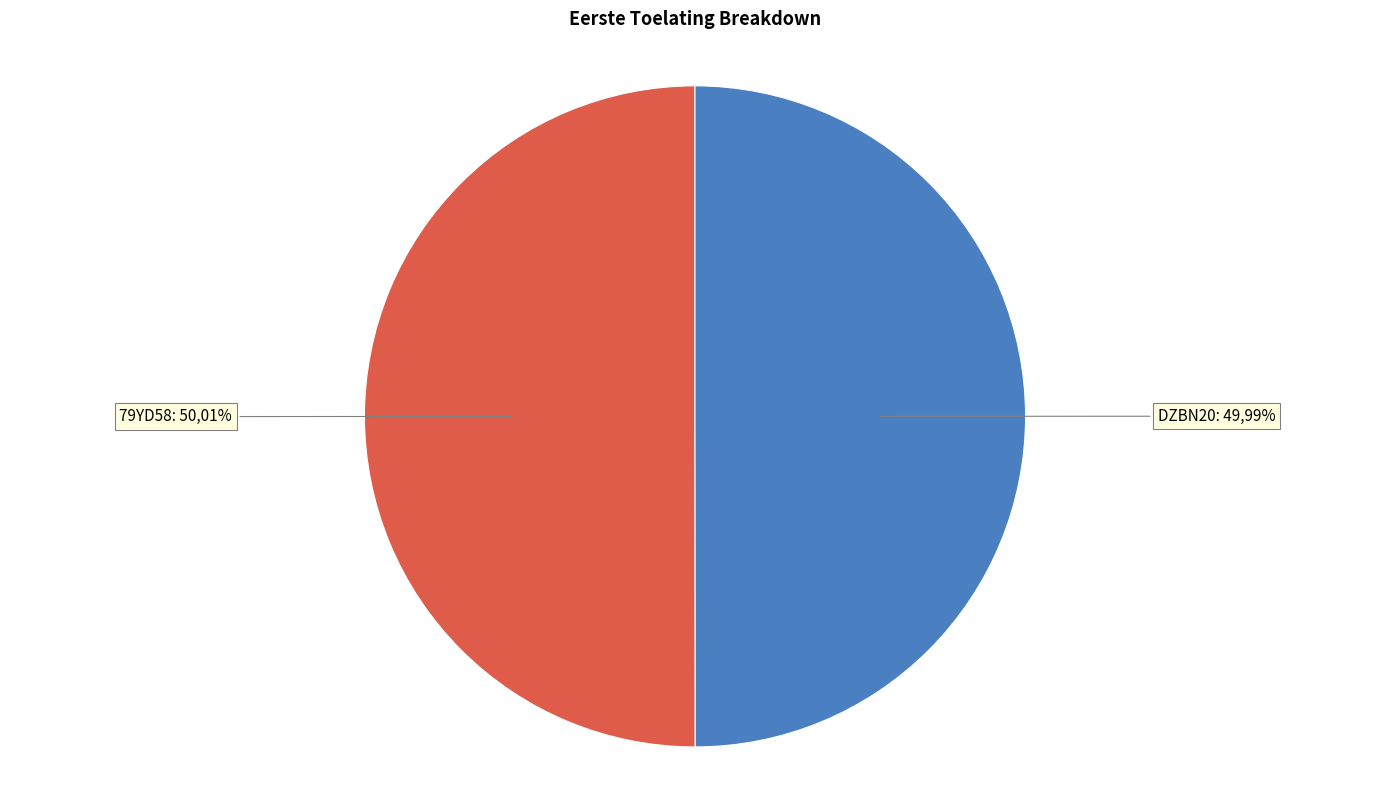

How many slices are in this pie chart?

2